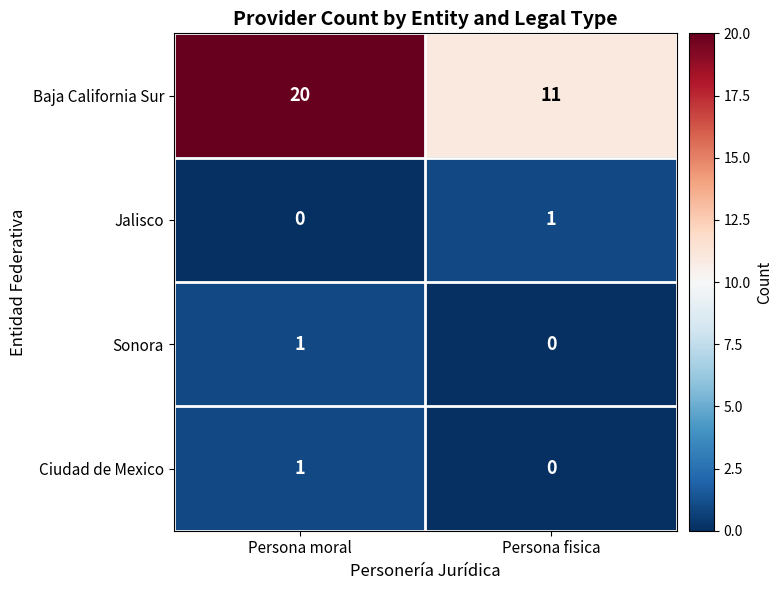

What is the sum of all Baja California Sur values?

31